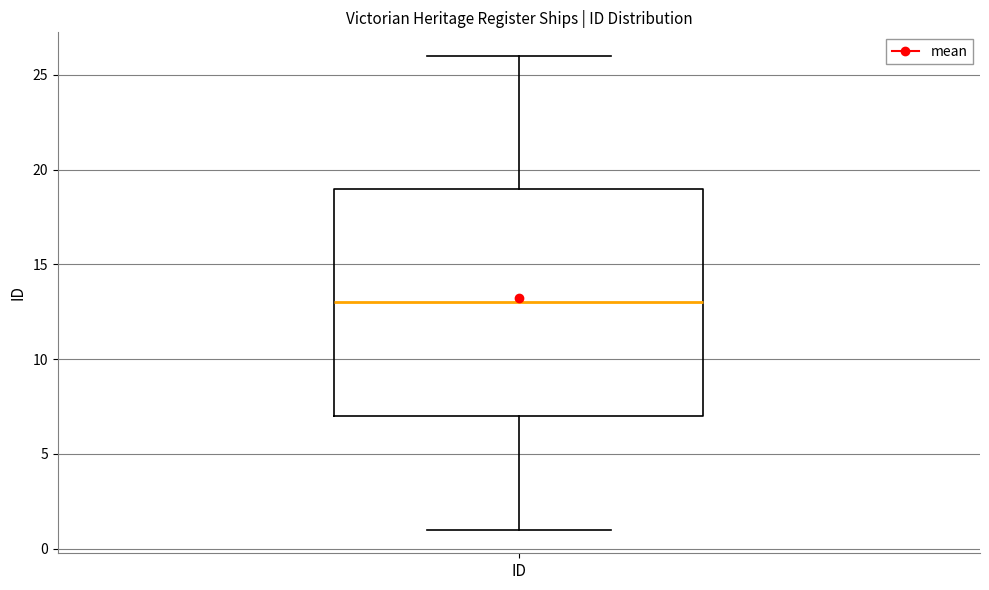

Where does the lower whisker of the box for ID end on the y-axis? The values are not printed on the chart, so give them approximately, as read against the axis.

1